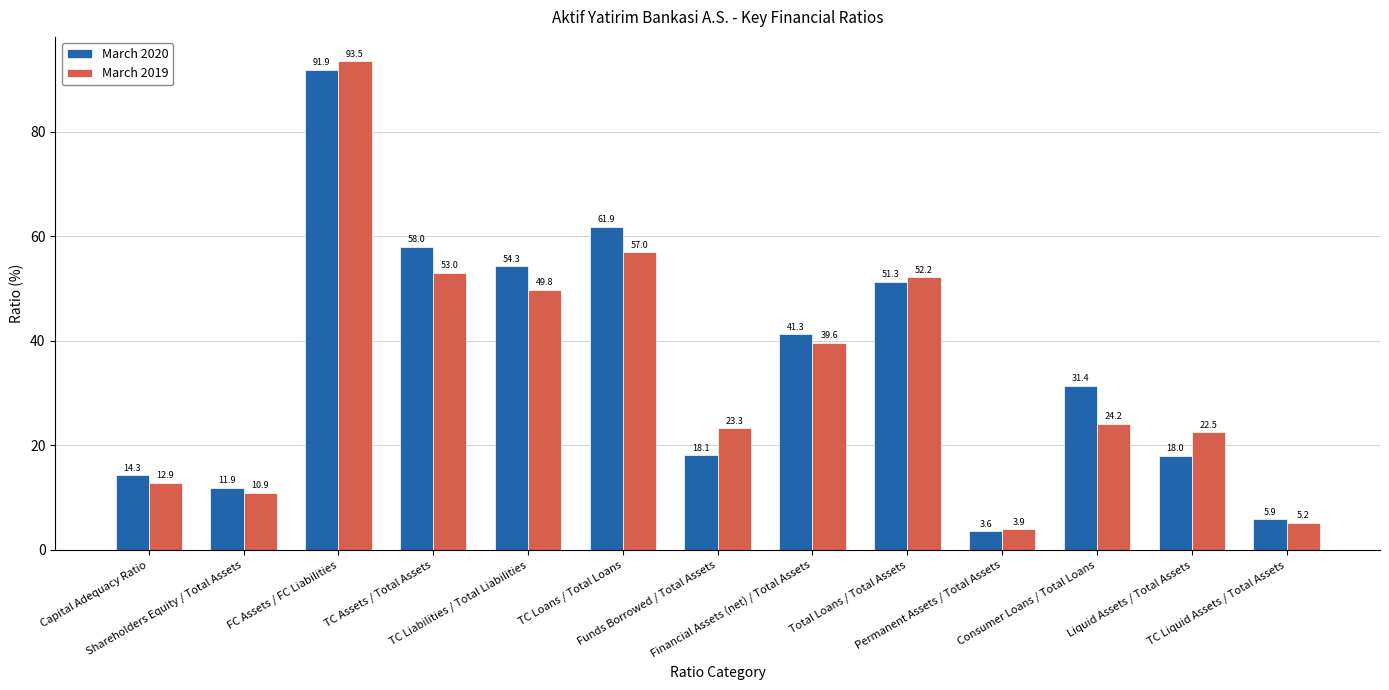

Where does the March 2019 series first go above 24?

FC Assets / FC Liabilities